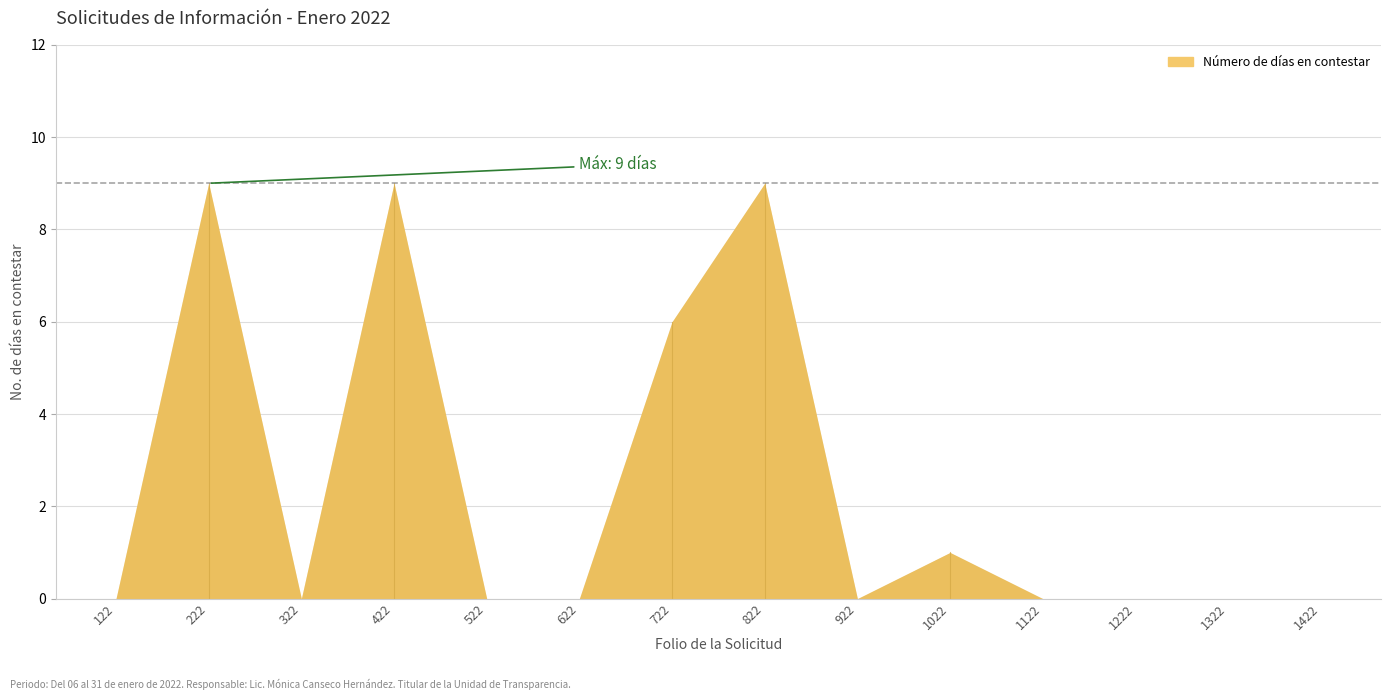

Which label corresponds to the smallest value in the chart?

122